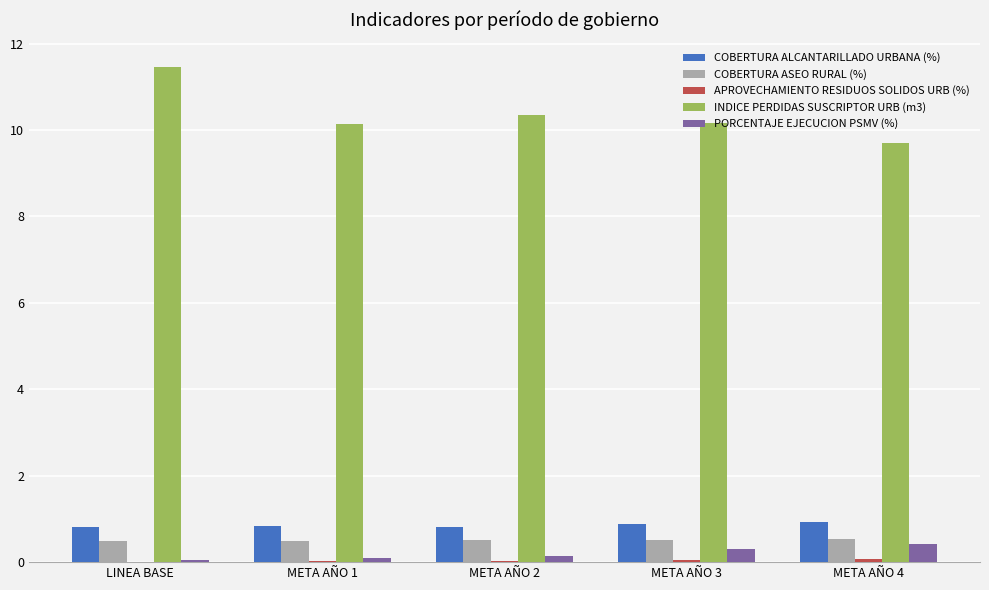

Between META AÑO 1 and META AÑO 3, which series saw the biggest shift?

PORCENTAJE EJECUCION PSMV (%)